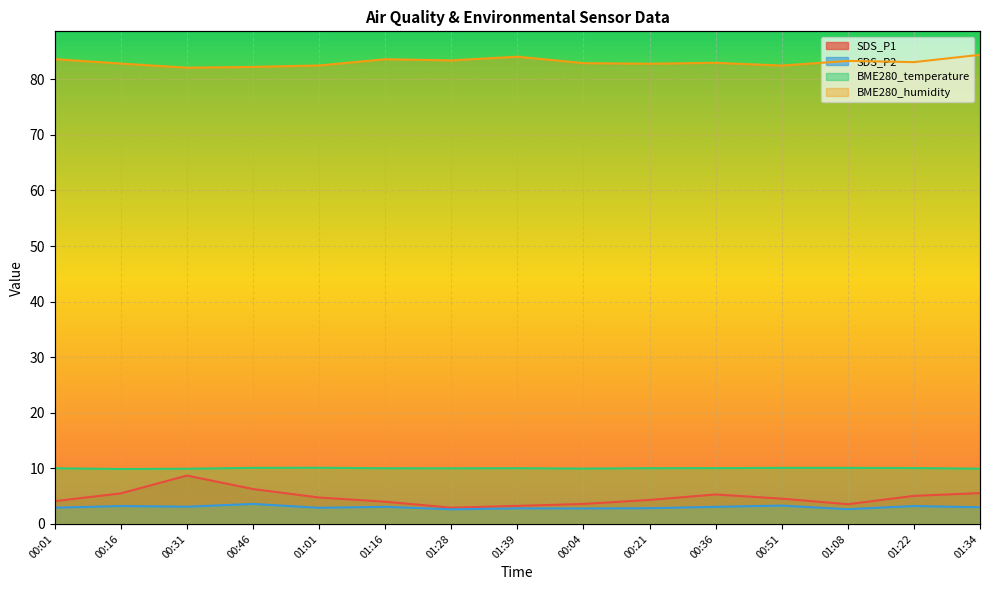

Is the value of BME280_temperature at 00:36 greater than the value of SDS_P1 at 00:16?

Yes